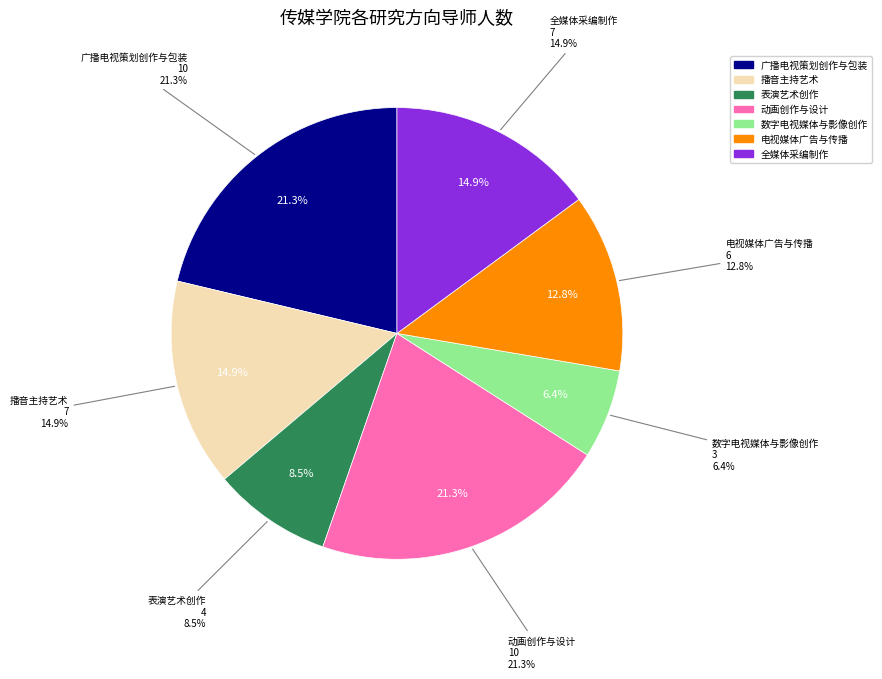

To the nearest percent, what is the combined percentage of 全媒体采编制作 and 广播电视策划创作与包装?

36%